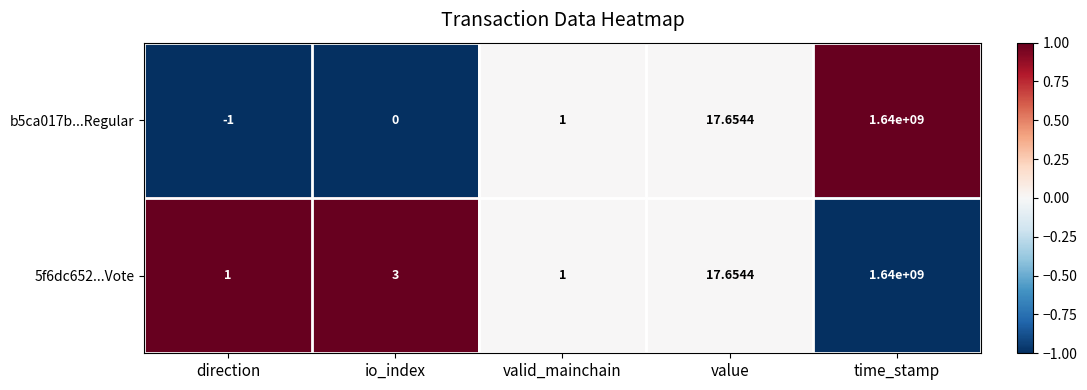

At which category is the sum across all series the highest?

time_stamp